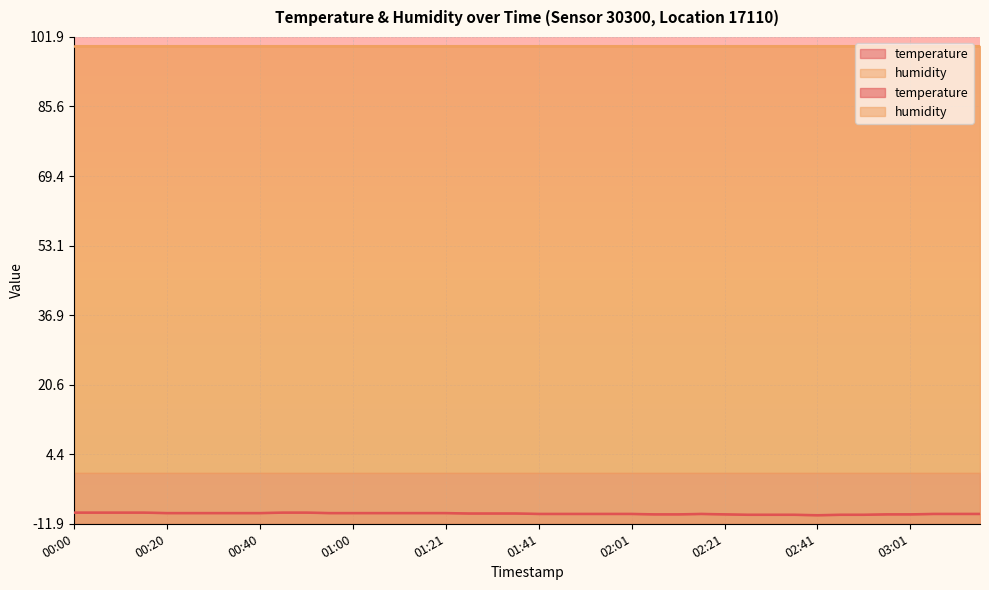

At which category does the data reach its first local peak?

02:16